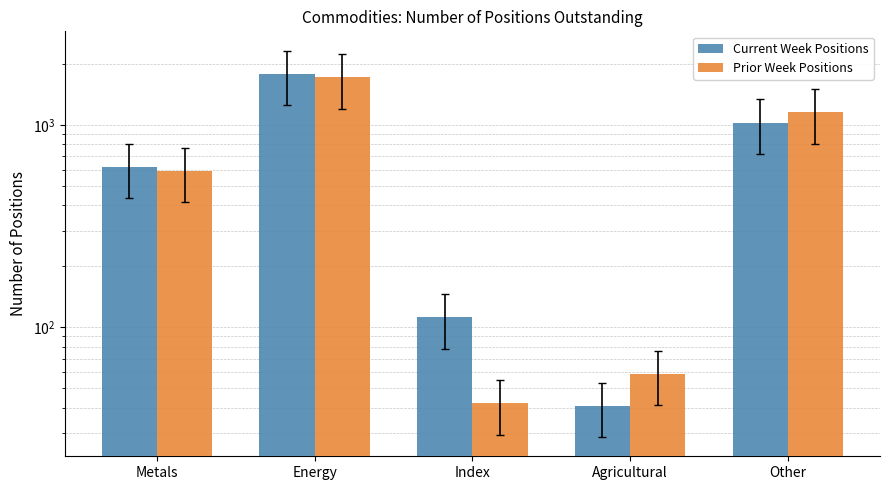

At how many categories does at least one series exceed 100?

4